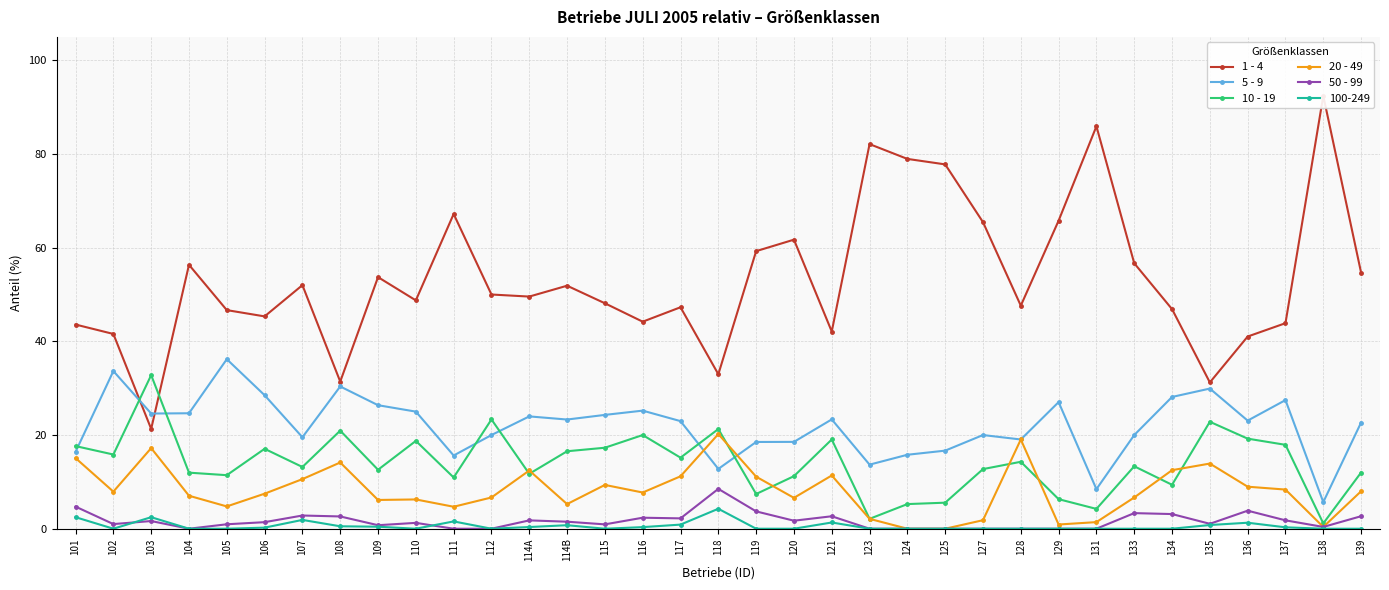

Reading left to right, transcribe all the data shown in this chart.

1 - 4: 101=43.6	102=41.6	103=21.3	104=56.3	105=46.7	106=45.3	107=52.0	108=31.4	109=53.7	110=48.8	111=67.2	112=50.0	114A=49.6	114B=51.9	115=48.1	116=44.2	117=47.3	118=33.0	119=59.3	120=61.7	121=42.1	123=82.1	124=79.0	125=77.8	127=65.5	128=47.6	129=65.8	131=85.9	133=56.7	134=46.9	135=31.2	136=41.0	137=43.9	138=92.4	139=54.7
5 - 9: 101=16.4	102=33.7	103=24.6	104=24.6	105=36.2	106=28.5	107=19.5	108=30.4	109=26.4	110=25.0	111=15.6	112=20.0	114A=24.0	114B=23.3	115=24.3	116=25.2	117=23.0	118=12.8	119=18.5	120=18.5	121=23.3	123=13.7	124=15.8	125=16.7	127=20.0	128=19.1	129=27.0	131=8.4	133=20.0	134=28.1	135=29.9	136=23.1	137=27.5	138=5.7	139=22.7
10 - 19: 101=17.6	102=15.8	103=32.8	104=12.0	105=11.4	106=17.1	107=13.2	108=20.9	109=12.6	110=18.8	111=10.9	112=23.3	114A=11.7	114B=16.5	115=17.3	116=20.0	117=15.2	118=21.3	119=7.4	120=11.2	121=19.1	123=2.1	124=5.3	125=5.6	127=12.7	128=14.3	129=6.3	131=4.2	133=13.3	134=9.4	135=22.8	136=19.2	137=17.9	138=1.1	139=12.0
20 - 49: 101=15.1	102=7.9	103=17.2	104=7.0	105=4.8	106=7.5	107=10.6	108=14.1	109=6.1	110=6.2	111=4.7	112=6.7	114A=12.4	114B=5.3	115=9.3	116=7.7	117=11.2	118=20.2	119=11.1	120=6.6	121=11.4	123=2.1	124=0.0	125=0.0	127=1.8	128=19.1	129=0.9	131=1.4	133=6.7	134=12.5	135=13.9	136=9.0	137=8.4	138=0.4	139=8.0
50 - 99: 101=4.7	102=1.0	103=1.6	104=0.0	105=0.9	106=1.4	107=2.8	108=2.6	109=0.8	110=1.2	111=0.0	112=0.0	114A=1.8	114B=1.5	115=0.9	116=2.4	117=2.2	118=8.5	119=3.7	120=1.7	121=2.7	123=0.0	124=0.0	125=0.0	127=0.0	128=0.0	129=0.0	131=0.0	133=3.3	134=3.1	135=1.1	136=3.9	137=1.8	138=0.4	139=2.7